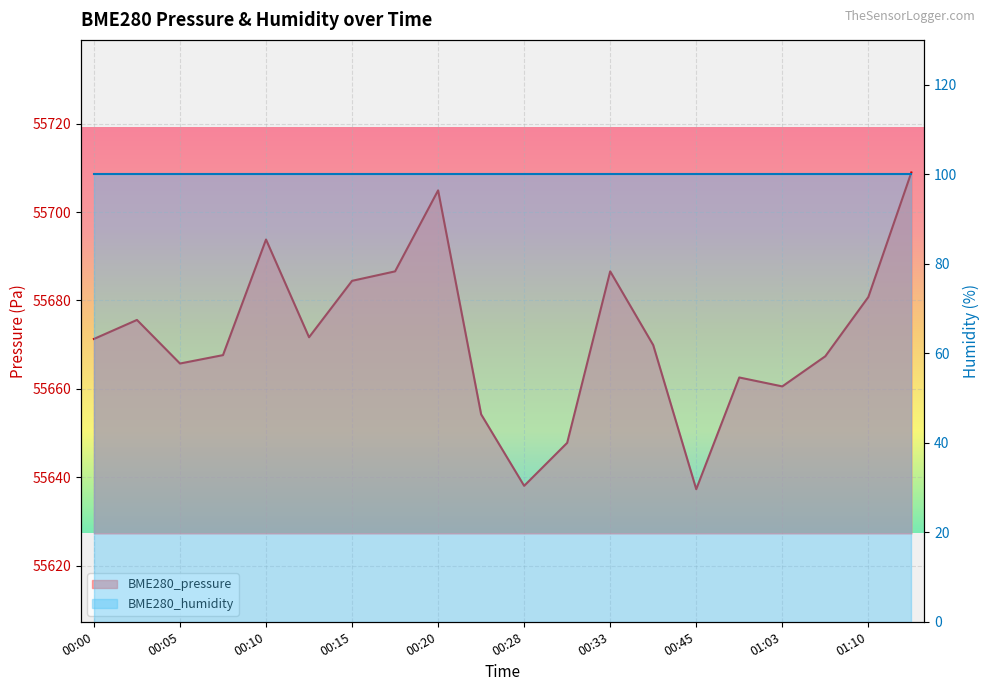

At which category does the data reach its first local valley?

00:05